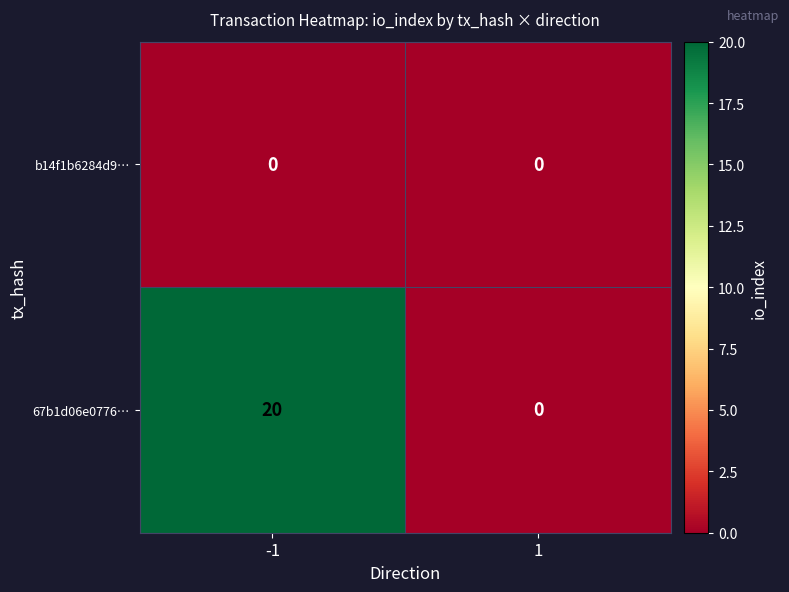

At which category is the sum across all series the highest?

-1